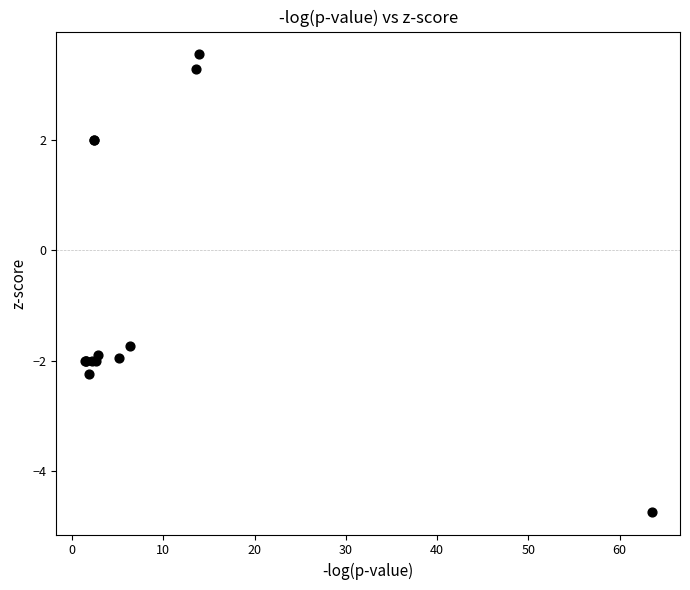

What Y value in the scatter plot is closest to 0?

-1.7